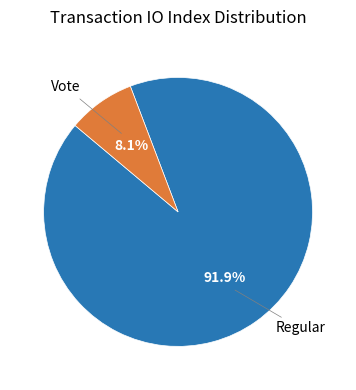

Is there any slice that represents more than half of the pie?

Yes